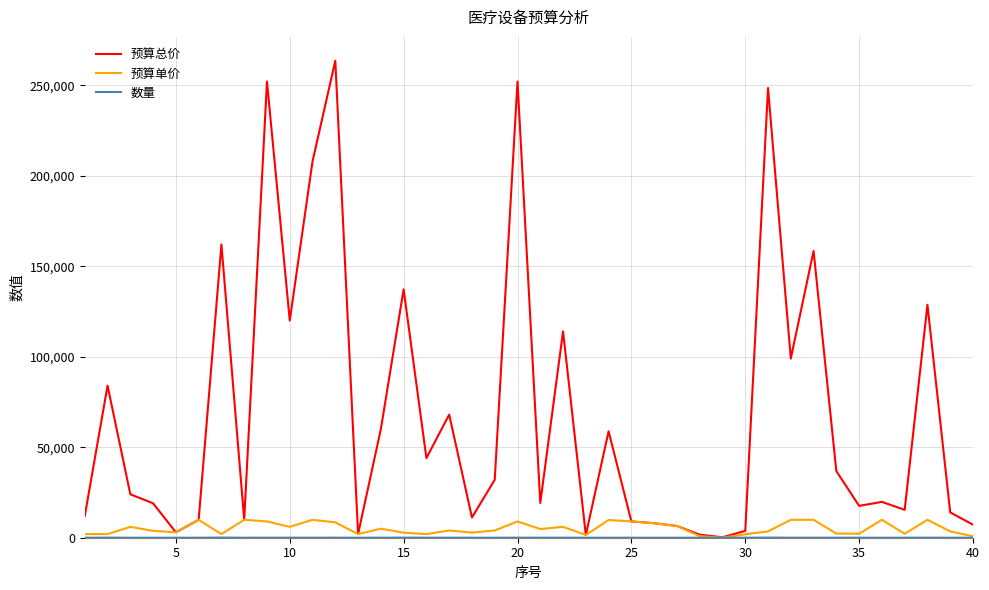

Which series has the widest spread of values?

预算总价